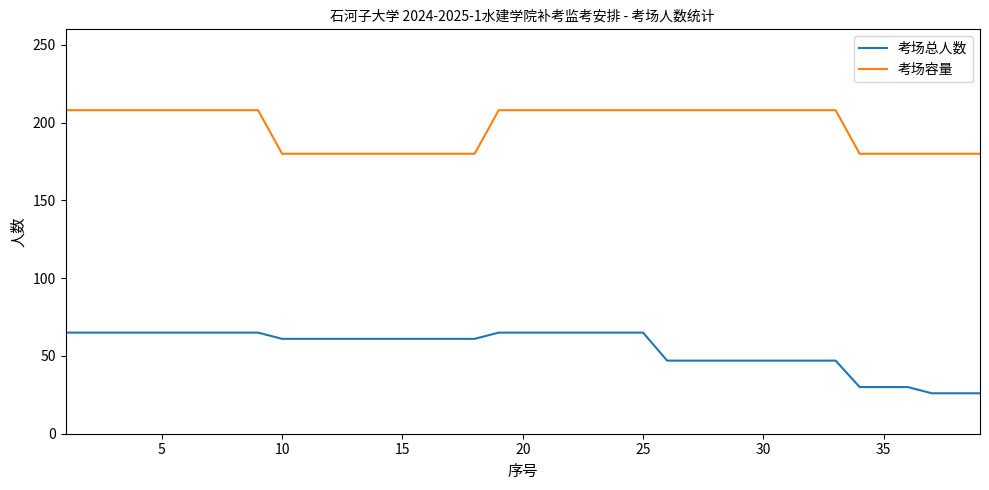

List the series in order of their overall mean, highest first.

考场容量, 考场总人数